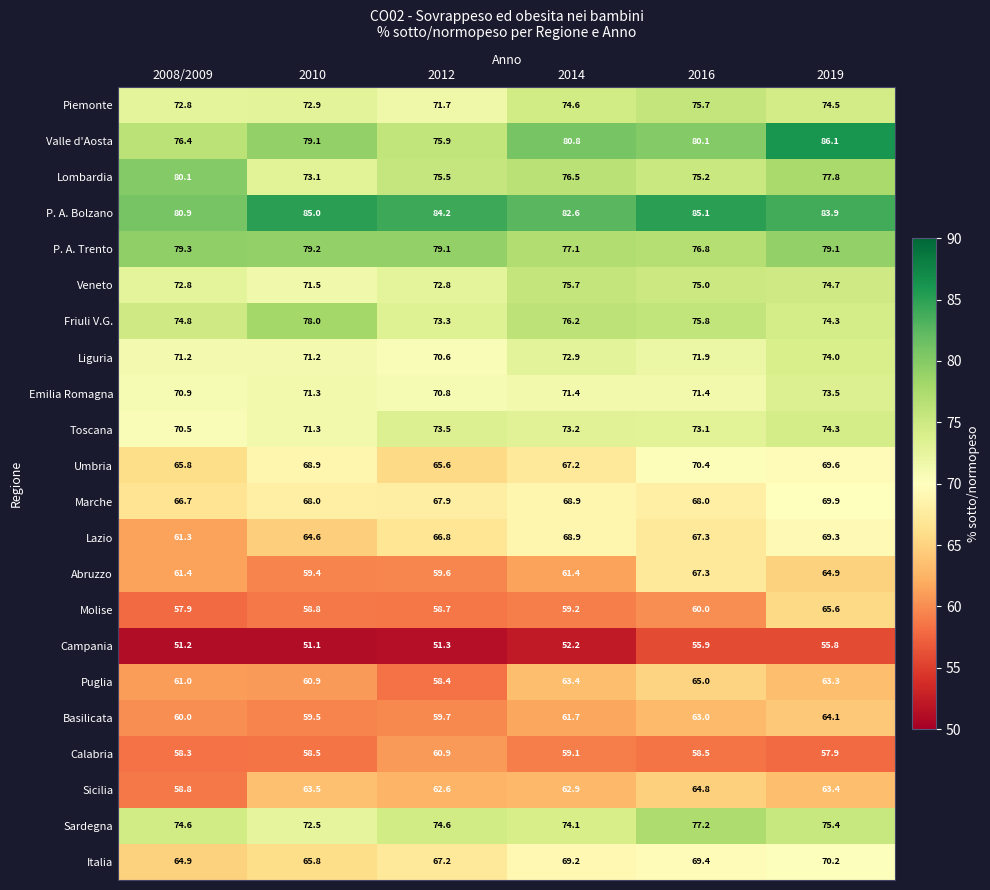

What is the difference between the highest and lowest values at 2012?

32.9